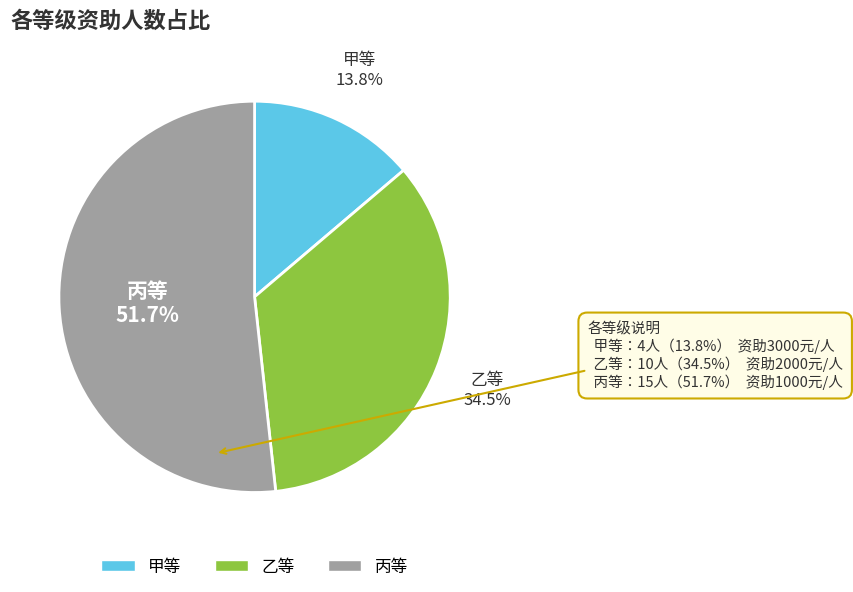

How many slices are in this pie chart?

3